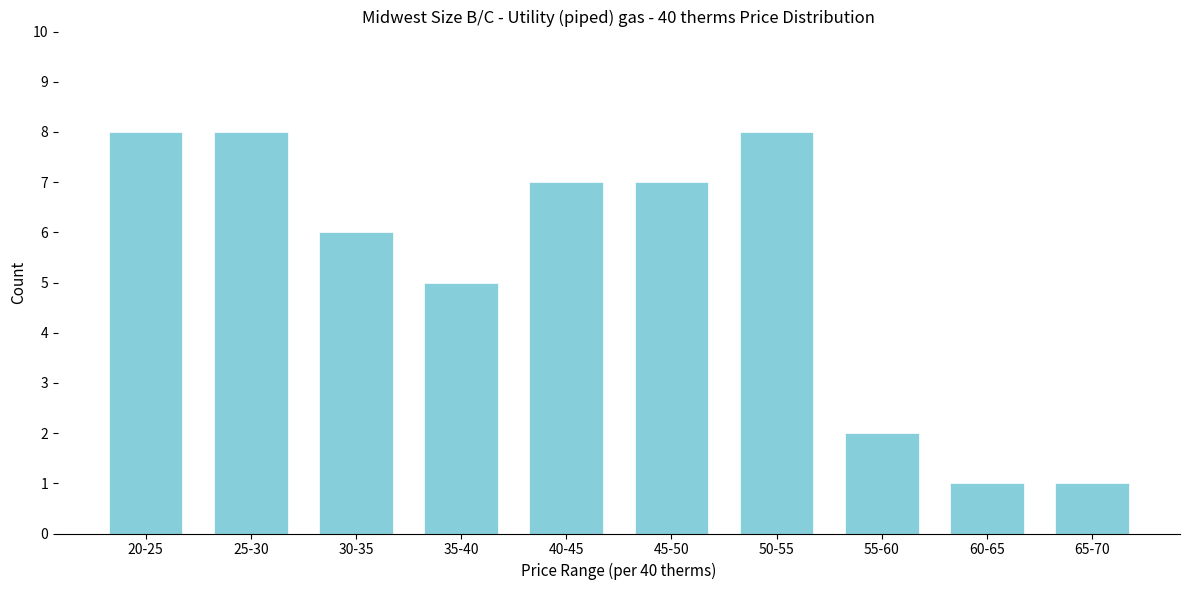

Reading right to left, list all the values displayed in this chart.

65-70=1	60-65=1	55-60=2	50-55=8	45-50=7	40-45=7	35-40=5	30-35=6	25-30=8	20-25=8